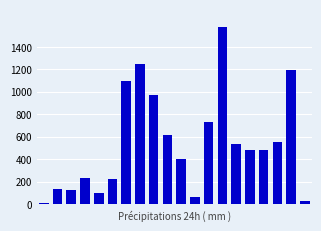

What is the greatest value displayed?

1577